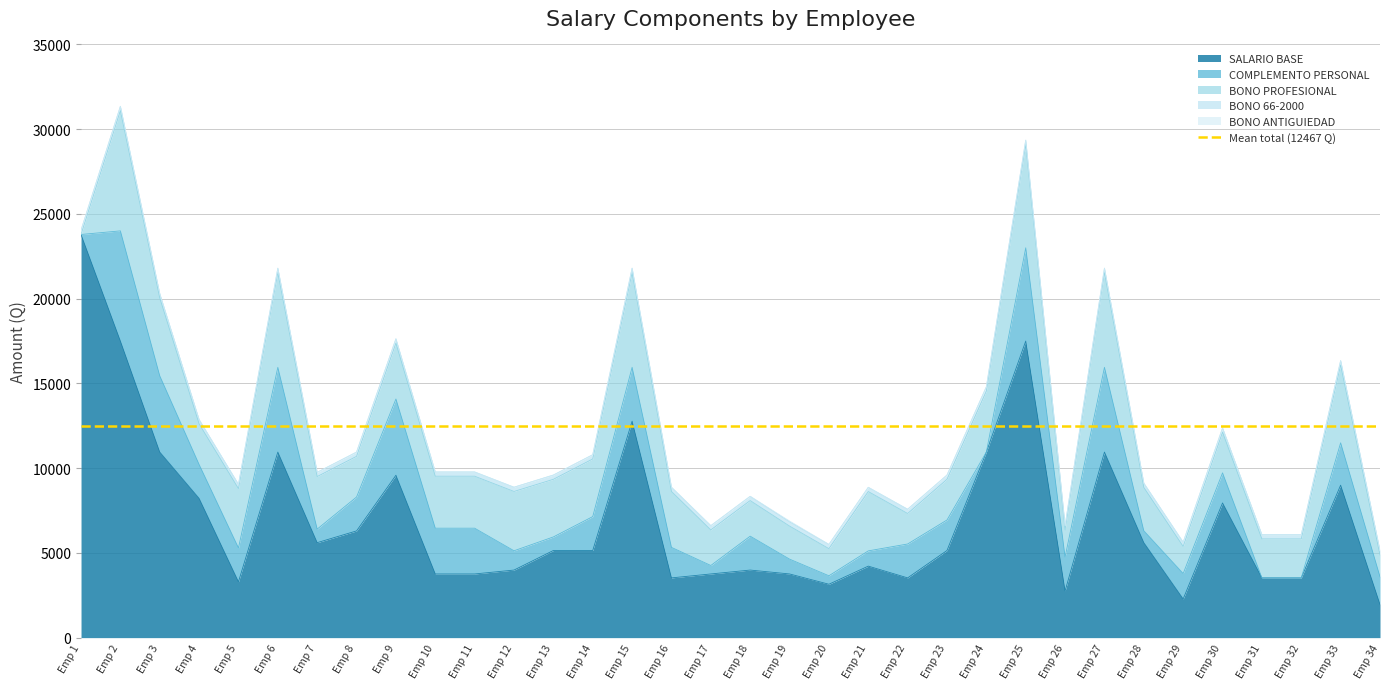

Reading left to right, extract all data points from this chart.

SALARIO BASE: 1=23787	2=17500	3=10949	4=8216	5=3295	6=10949	7=5604	8=6297	9=9581	10=3757	11=3757	12=3987	13=5142	14=5142	15=12773	16=3525	17=3757	18=3987	19=3757	20=3150	21=4219	22=3525	23=5142	24=10949	25=17500	26=2754	27=10949	28=5604	29=2281	30=7947	31=3525	32=3525	33=8996	34=1960
COMPLEMENTO PERSONAL: 1=0	2=6500	3=4500	4=2000	5=2000	6=5000	7=800	8=2000	9=4500	10=2700	11=2700	12=1138	13=800	14=2000	15=3176	16=1800	17=500	18=2000	19=875	20=500	21=900	22=2000	23=1800	24=0	25=5500	26=2000	27=5000	28=700	29=1500	30=1776	31=0	32=0	33=2500	34=1636
BONO PROFESIONAL: 1=0	2=7100	3=4600	4=2400	5=3500	6=5600	7=3100	8=2400	9=3300	10=3068	11=3068	12=3500	13=3400	14=3400	15=5600	16=3300	17=2100	18=2100	19=1950	20=1600	21=3500	22=1800	23=2400	24=3600	25=6100	26=1600	27=5600	28=2560	29=1600	30=2400	31=2300	32=2300	33=4600	34=1285
BONO 66-2000: 1=250	2=250	3=250	4=250	5=250	6=250	7=250	8=250	9=250	10=250	11=250	12=250	13=250	14=250	15=250	16=250	17=250	18=250	19=250	20=250	21=250	22=250	23=250	24=250	25=250	26=250	27=250	28=250	29=250	30=250	31=250	32=250	33=250	34=250
BONO ANTIGUIEDAD: 1=0	2=0	3=0	4=0	5=0	6=0	7=0	8=0	9=0	10=0	11=0	12=0	13=0	14=0	15=0	16=0	17=0	18=0	19=50	20=0	21=0	22=0	23=0	24=0	25=0	26=0	27=0	28=0	29=0	30=0	31=0	32=0	33=0	34=0